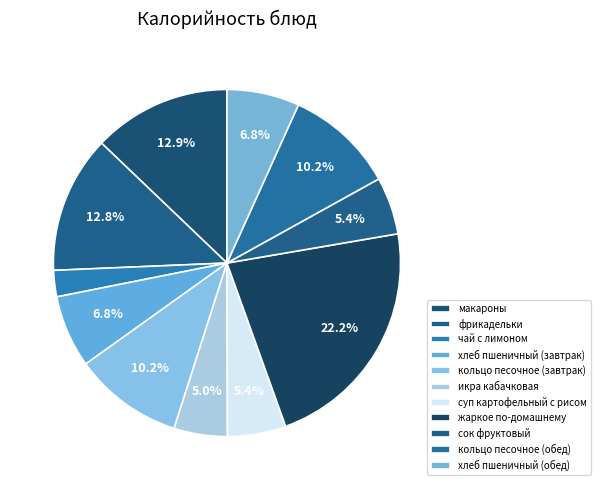

How many slices are in this pie chart?

11